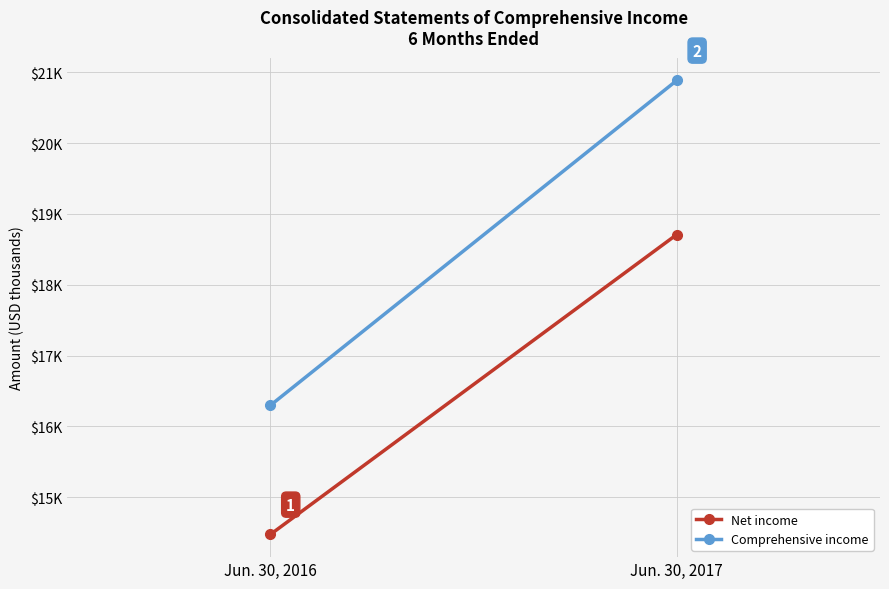

Between Jun. 30, 2017 and Jun. 30, 2016, which is larger?

Jun. 30, 2017